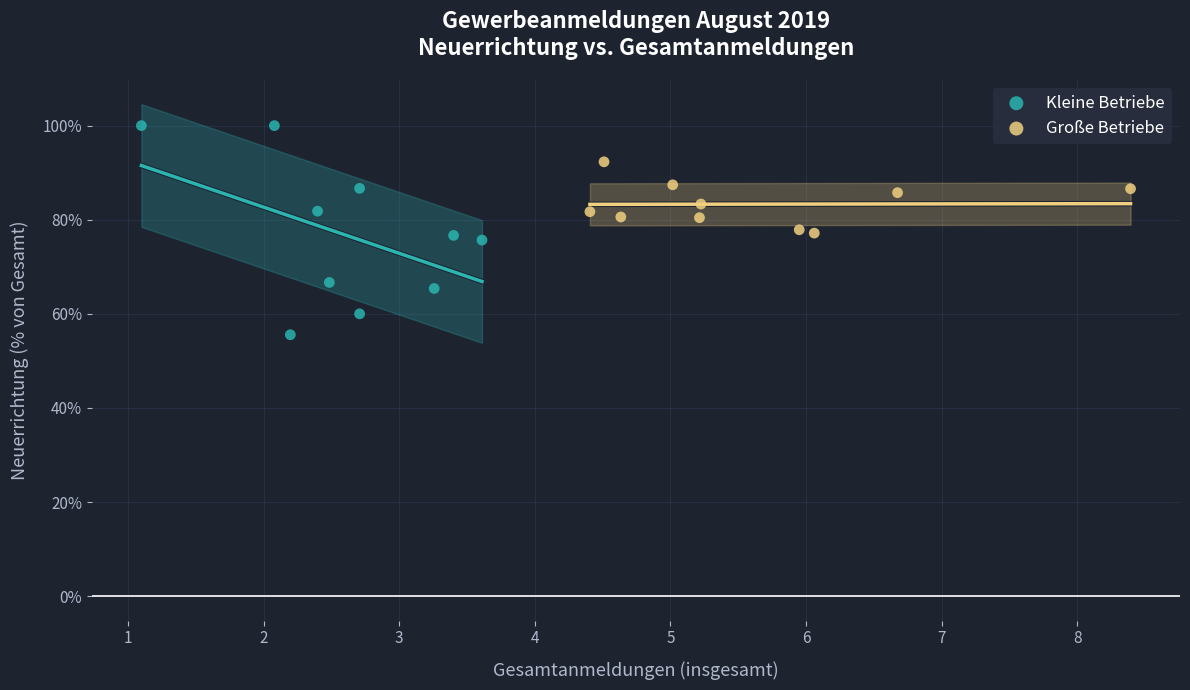

Which series reaches the maximum Y coordinate?

Kleine Betriebe